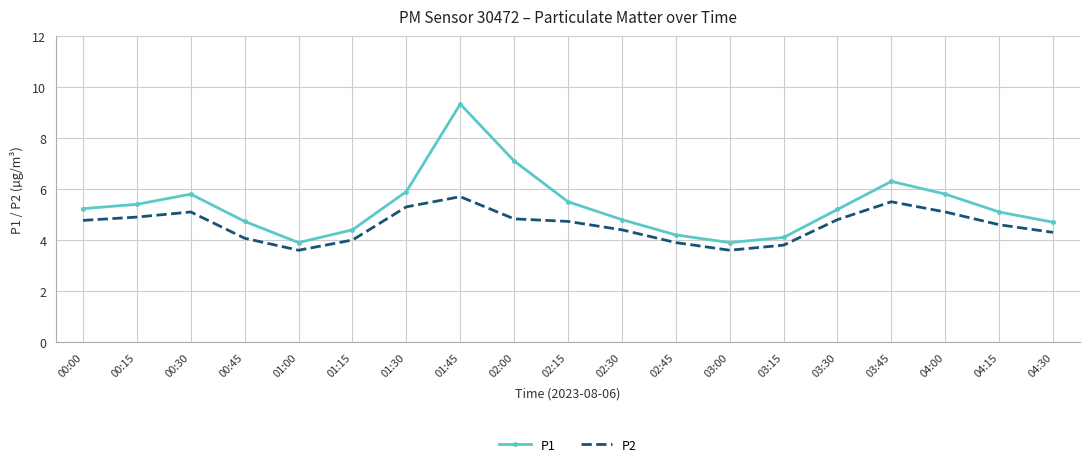

The P1 series shows 4.4 at 01:15. True or false?

True